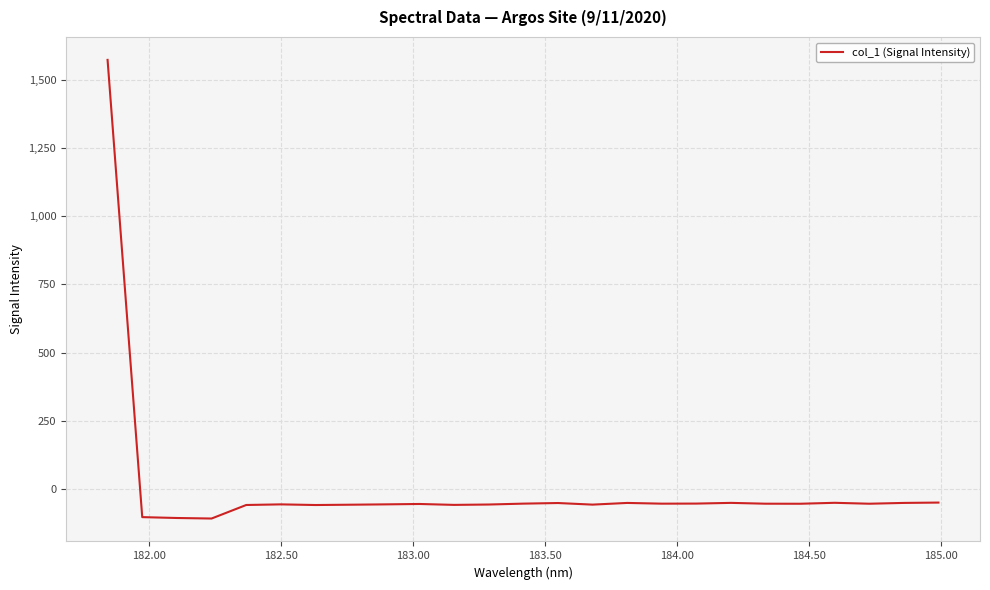

What is the difference between the maximum and minimum values?

1681.6